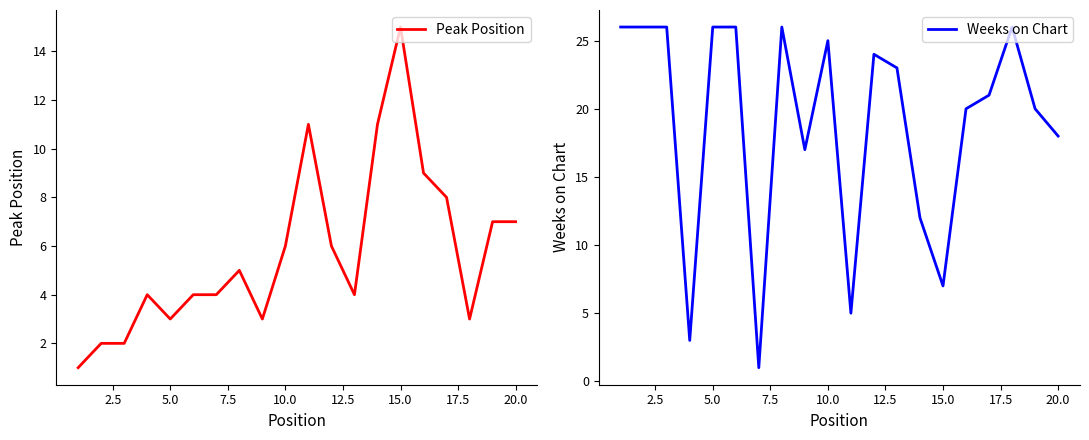

How many intersections are there between Peak Position and Weeks on Chart?

8